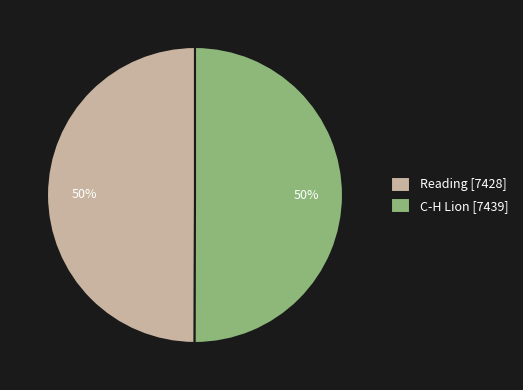

To the nearest percent, what is the average slice percentage?

50%